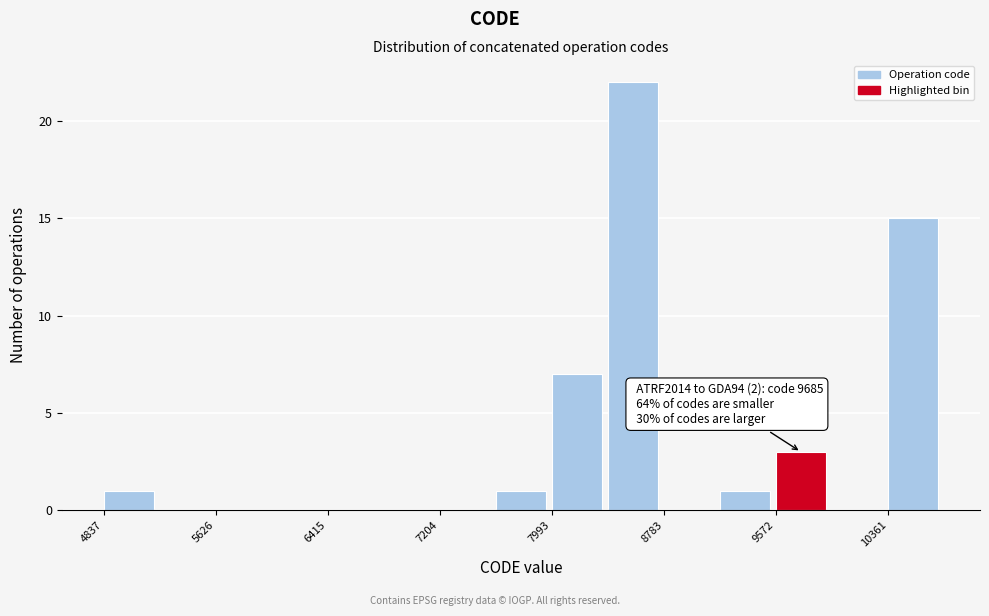

Around what value on the x-axis is the tallest bar? Give the approximate position of its centre, as read against the axis.

8600